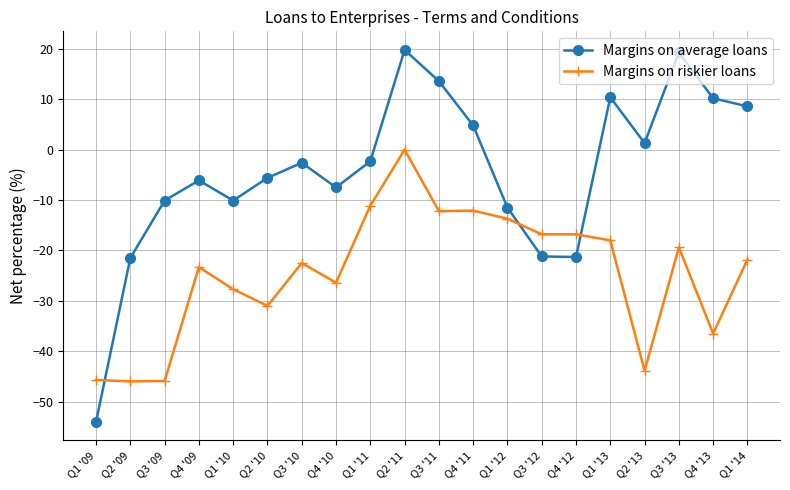

List the series in order of their peak value, lowest first.

Margins on riskier loans, Margins on average loans